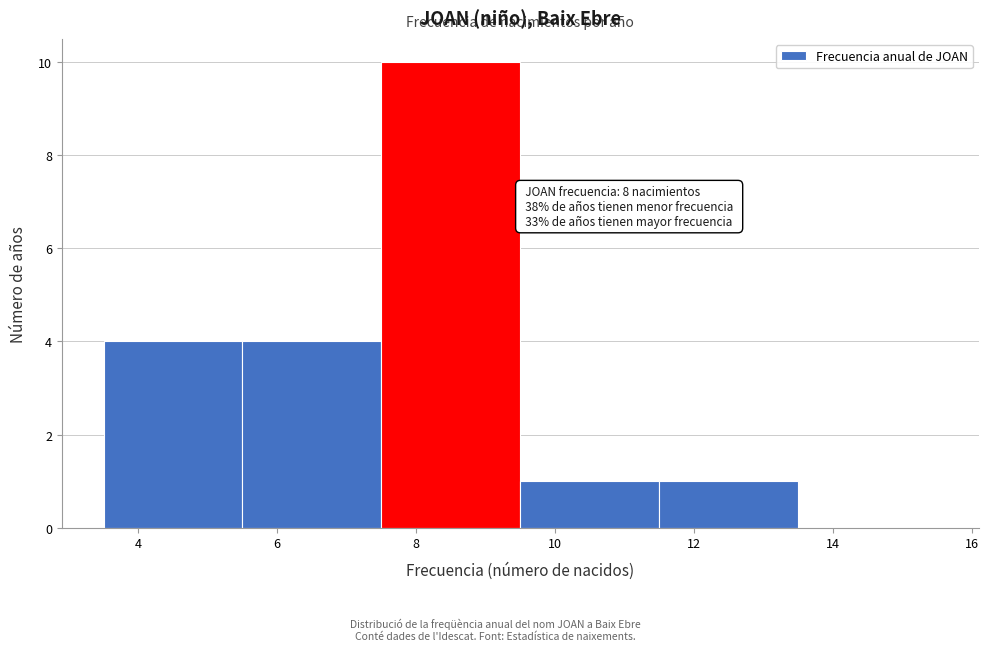

Which range on the x-axis has the tallest bar?

7.5 to 9.5